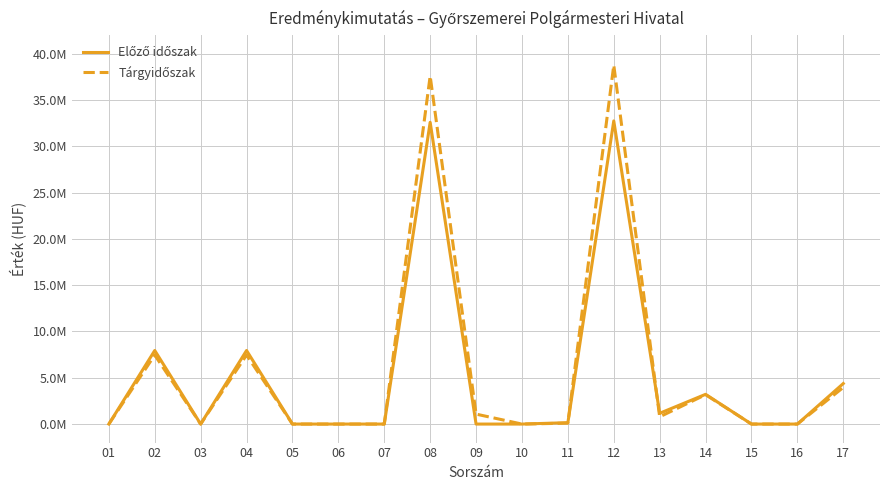

Does the chart have visible grid lines?

Yes